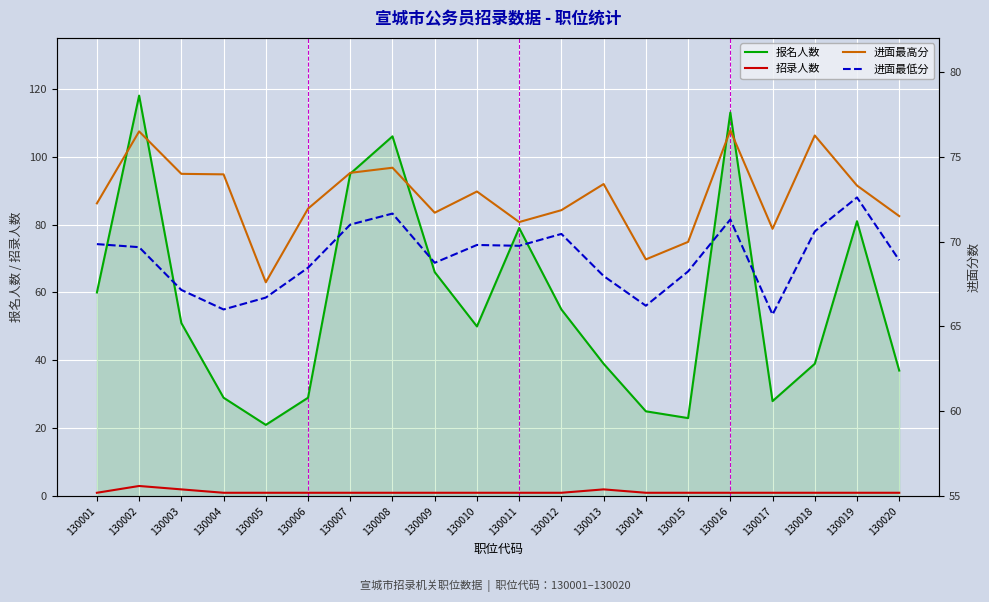

What is the sum of all 进面最低分 values?

1380.8